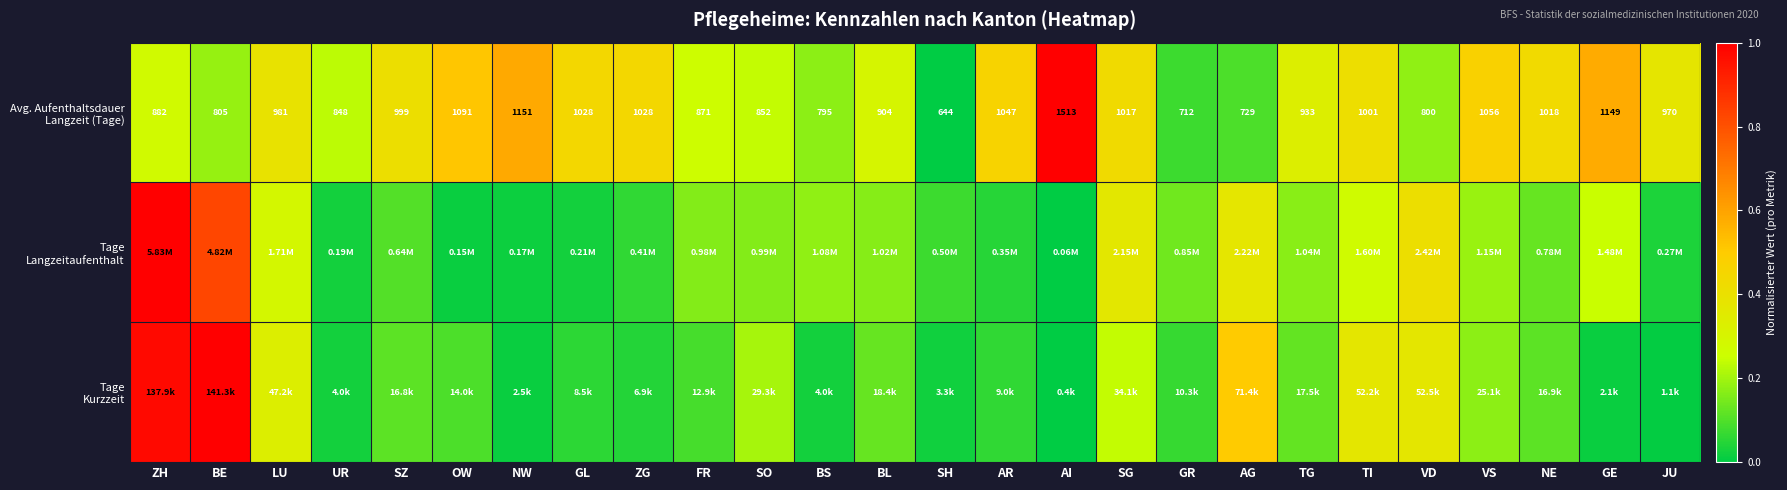

The Tage Langzeitaufenthalt series shows 0.4 at SG. True or false?

True